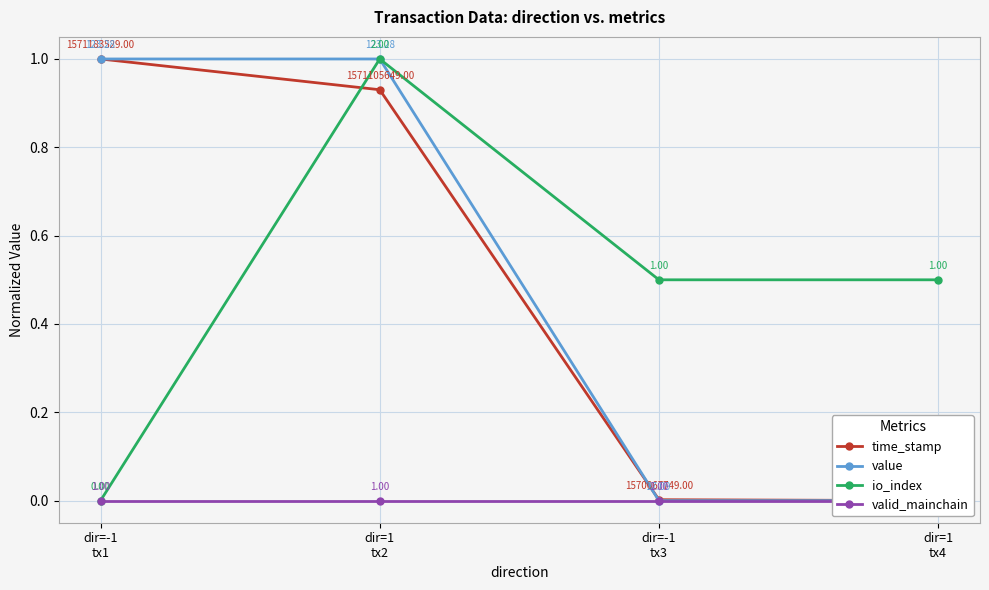

Reading right to left, extract all data points from this chart.

time_stamp: dir=1
tx4=0.0	dir=-1
tx3=0.0	dir=1
tx2=0.9	dir=-1
tx1=1.0
value: dir=1
tx4=0.0	dir=-1
tx3=0.0	dir=1
tx2=1.0	dir=-1
tx1=1.0
io_index: dir=1
tx4=0.5	dir=-1
tx3=0.5	dir=1
tx2=1.0	dir=-1
tx1=0.0
valid_mainchain: dir=1
tx4=0.0	dir=-1
tx3=0.0	dir=1
tx2=0.0	dir=-1
tx1=0.0